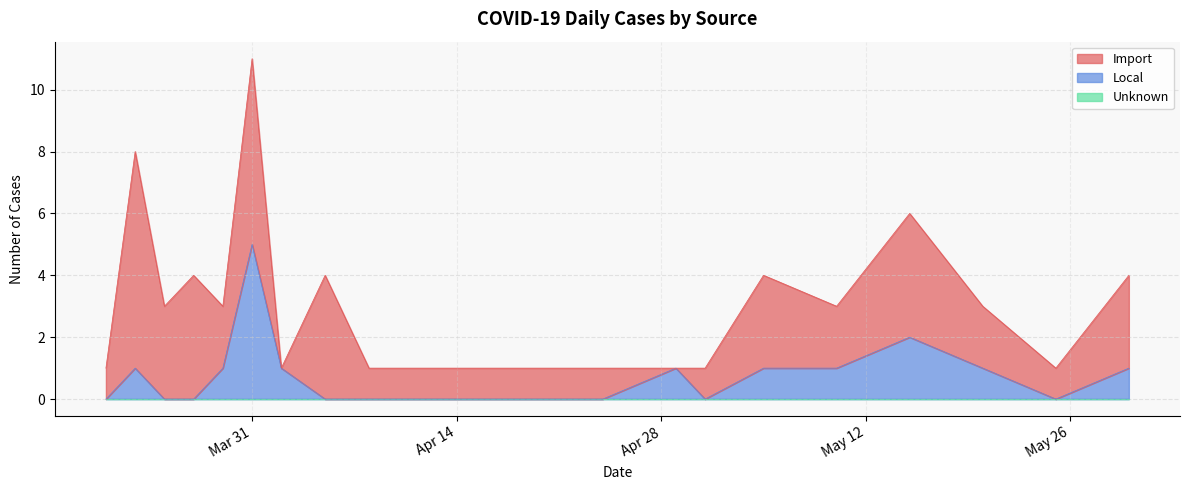

Which has a higher value, 2020-04-24 or 2020-05-25?

2020-04-24